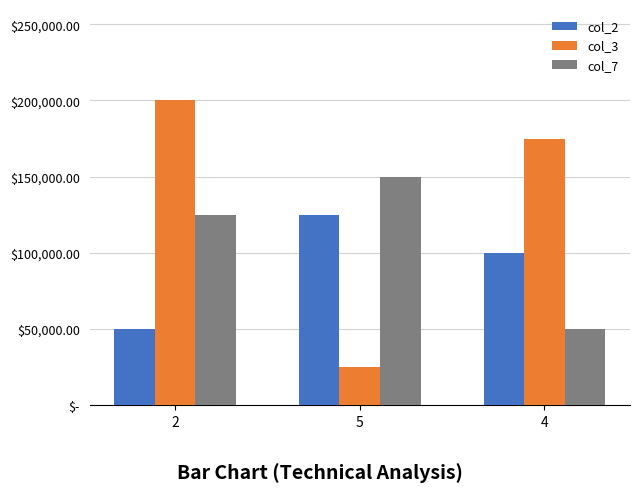

Does the chart contain stacked bars?

No